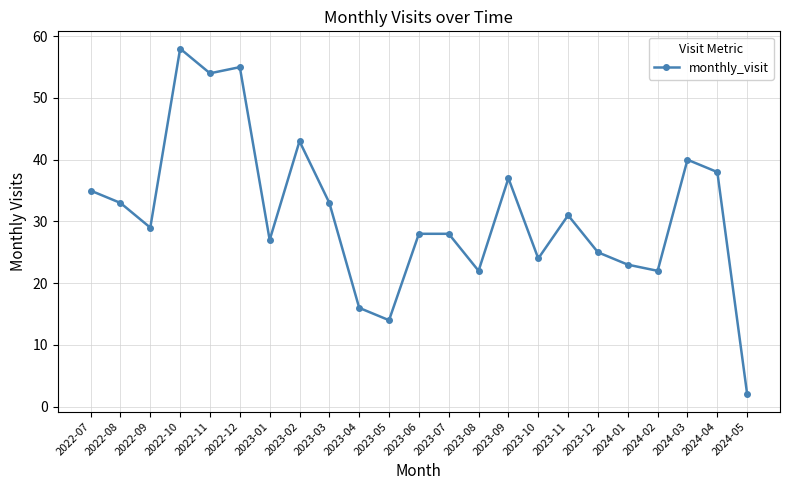

How many values are below 29?

11